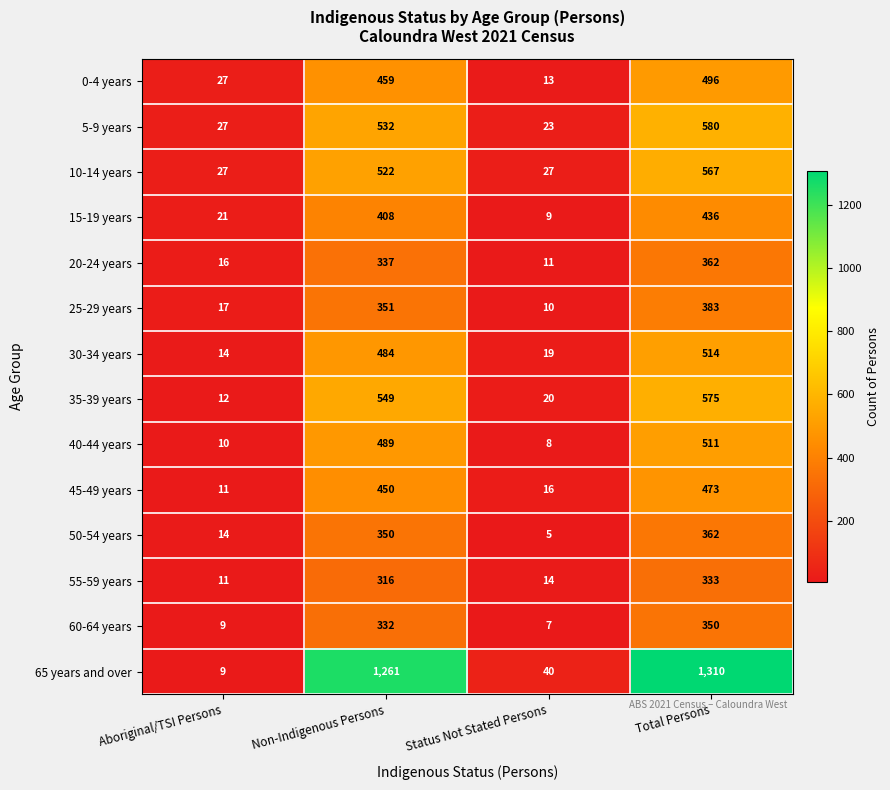

True or false: 60-64 years has a value of 3 at Aboriginal/TSI Persons.

False